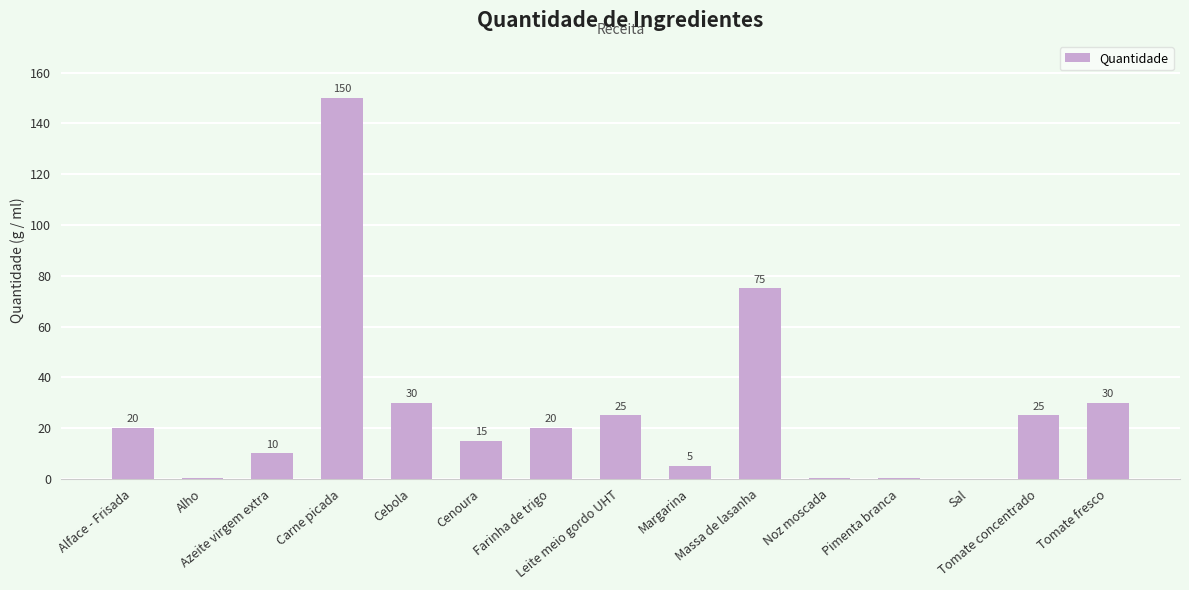

How many data points does each series have?

15